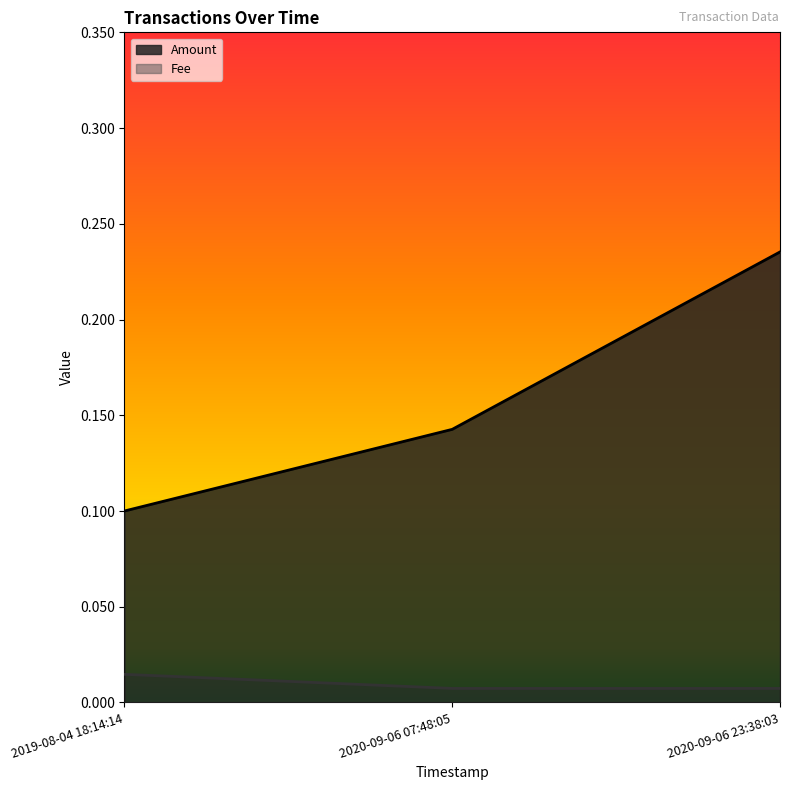

What is the spread (max minus min) of values at 2020-09-06 23:38:03?

0.2